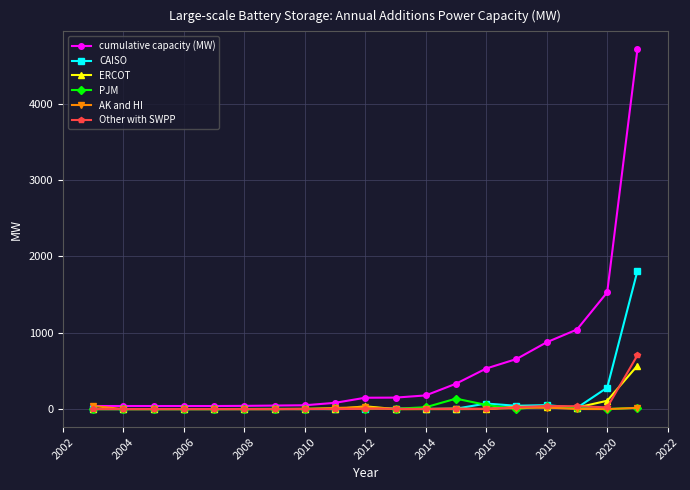

True or false: ERCOT has more than 1 interior local peaks.

True